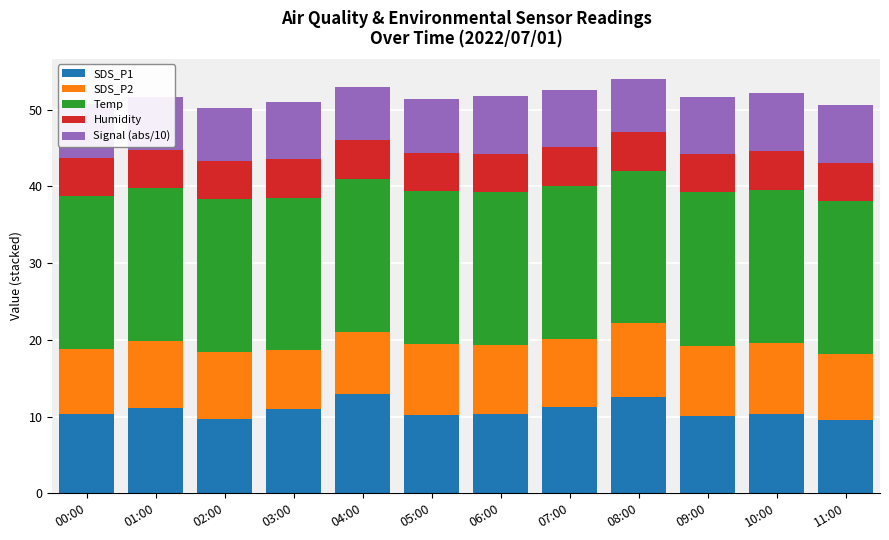

At which category is the sum across all series the highest?

08:00